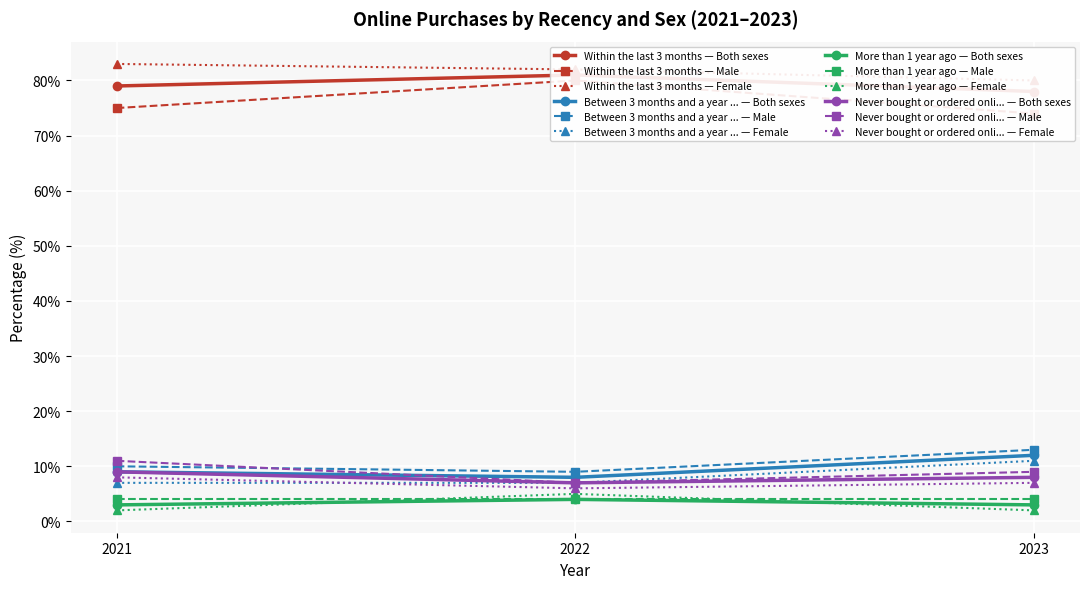

Where is the first local maximum for Male?

1